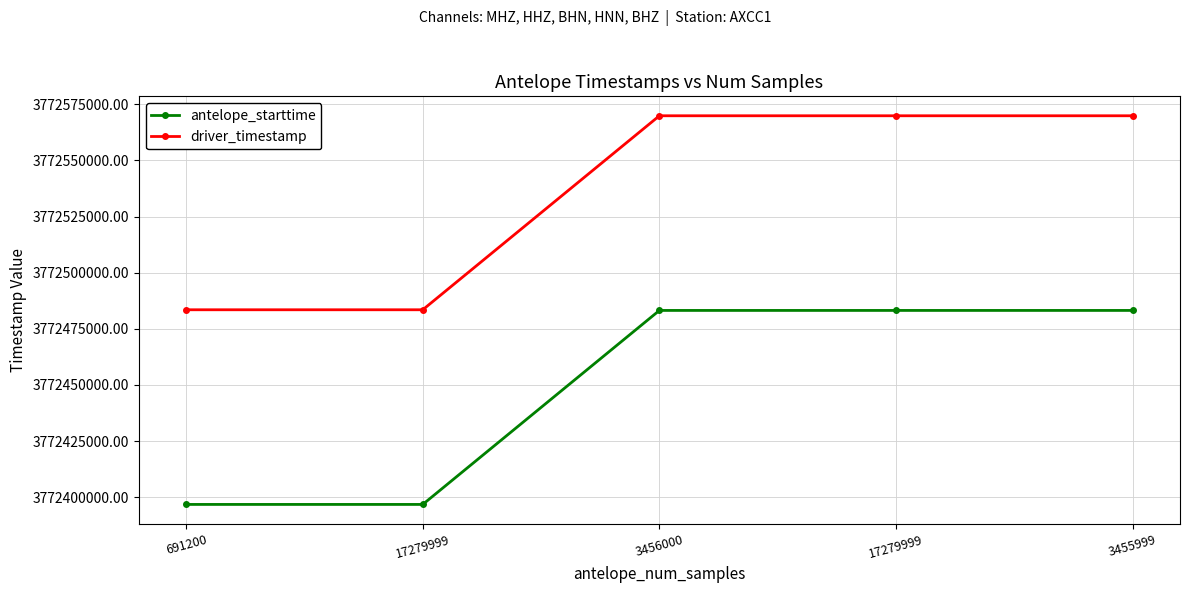

Read the driver_timestamp value at 17279999.

3772483496.1